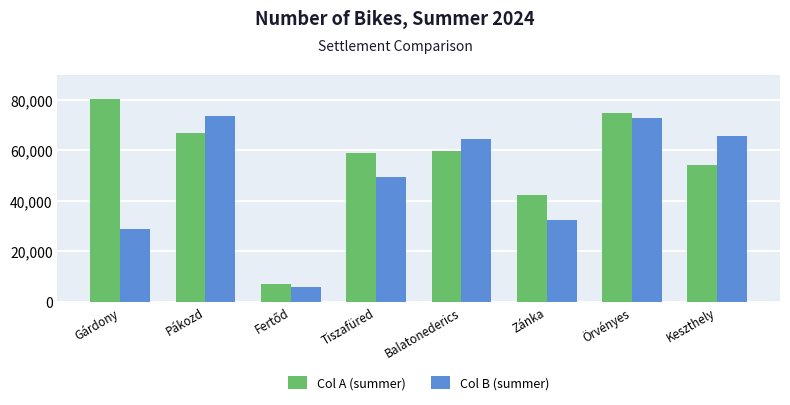

List the series in order of their peak value, highest first.

Col A (summer), Col B (summer)